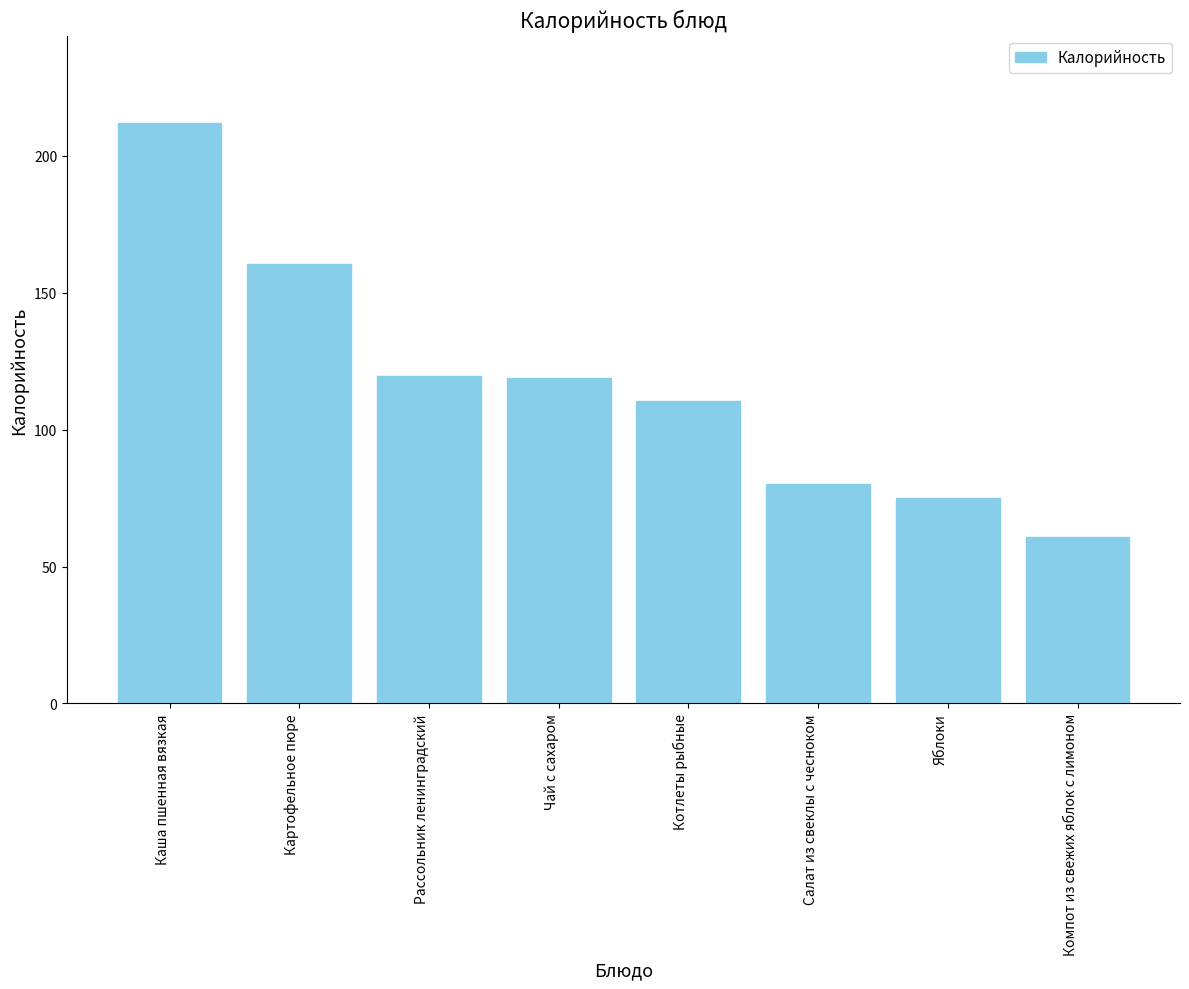

The chart shows a value of 123.4 at Салат из свеклы с чесноком. True or false?

False